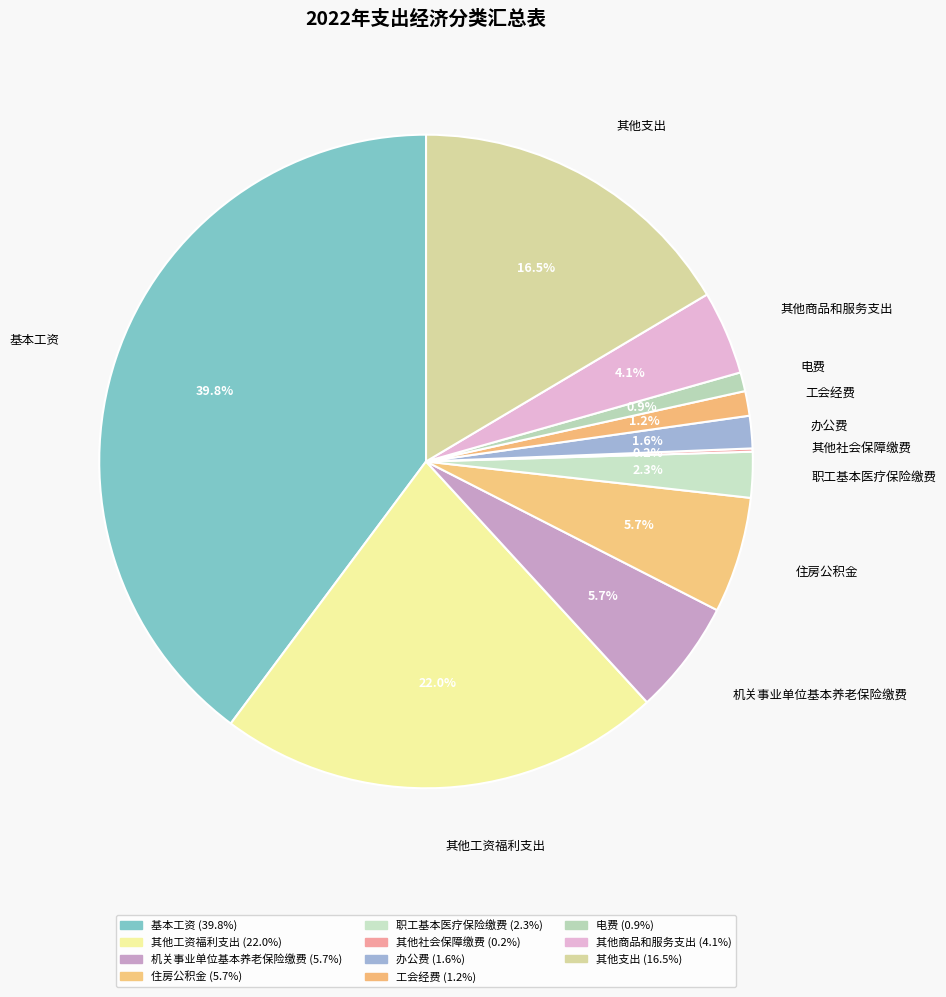

Is it true that 工会经费 is 1% of the pie?

True